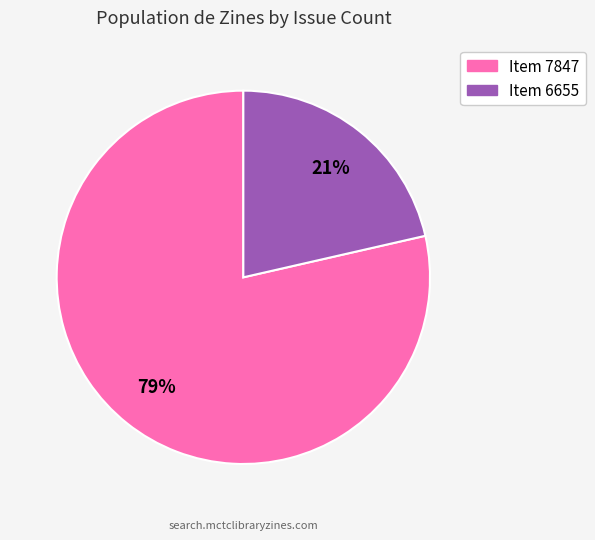

Which category has the smallest portion of the pie?

Item 6655